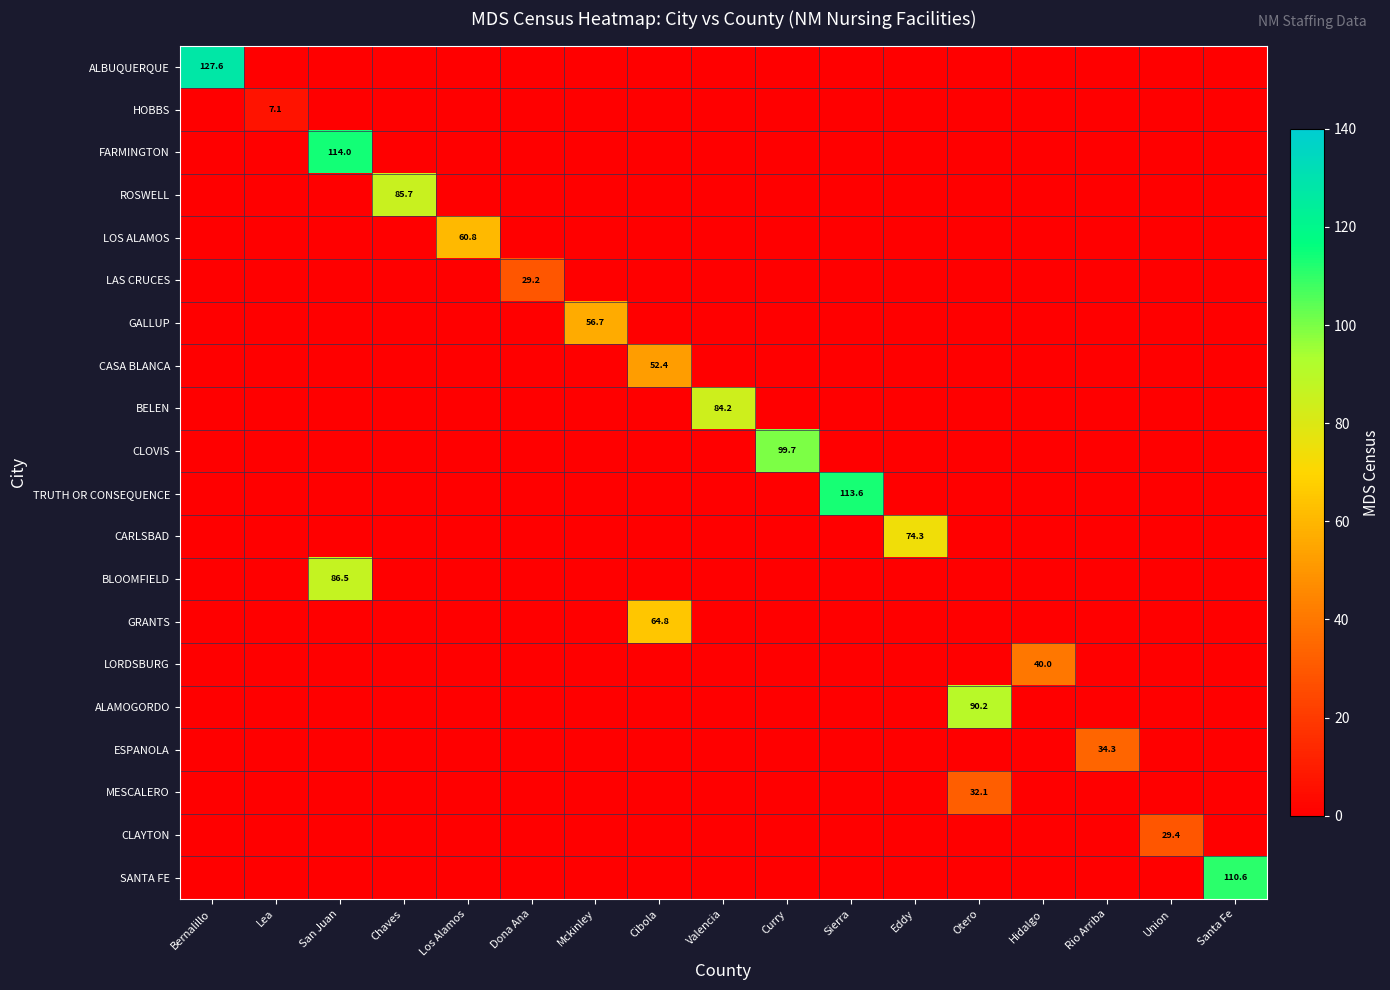

At which category is the sum across all series the highest?

San Juan